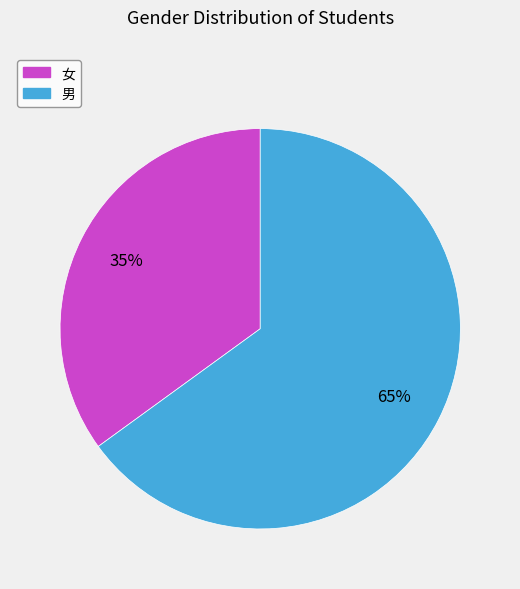

Which slice is the largest?

男